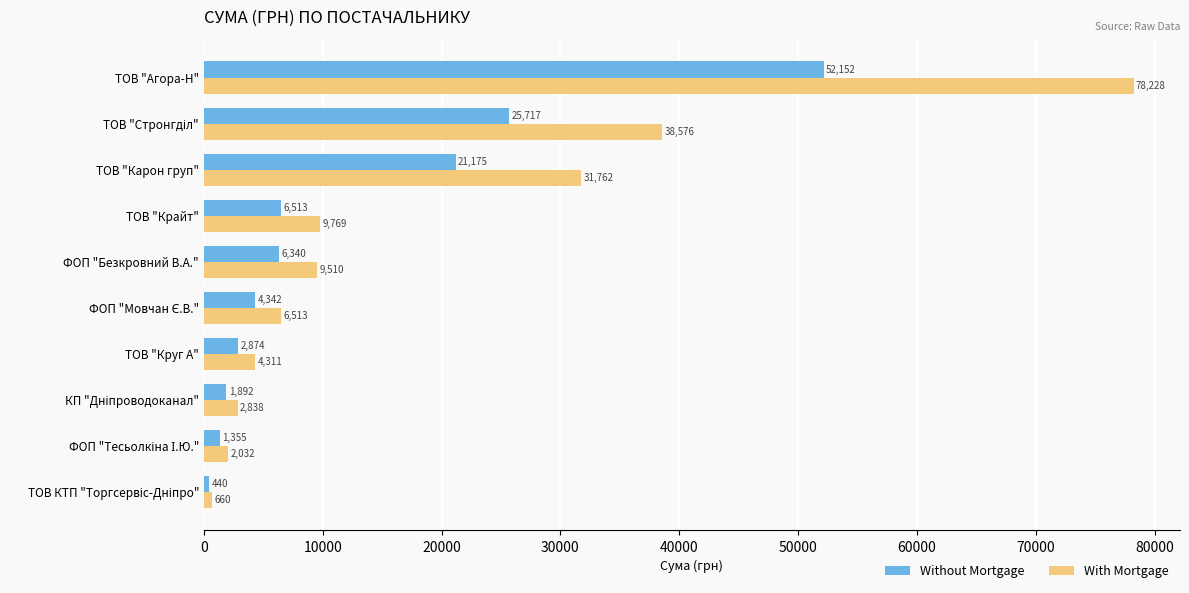

Which series has the largest range (max minus min)?

With Mortgage